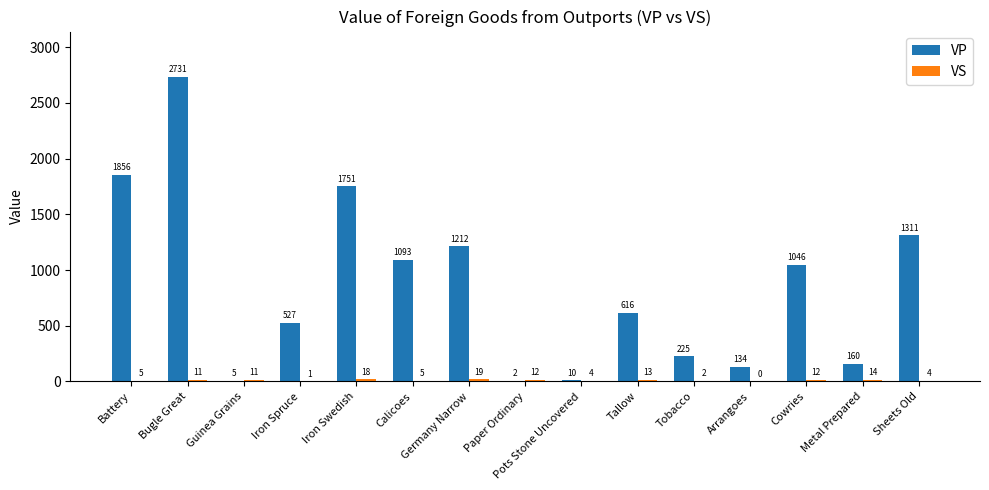

How many groups of bars are there?

15